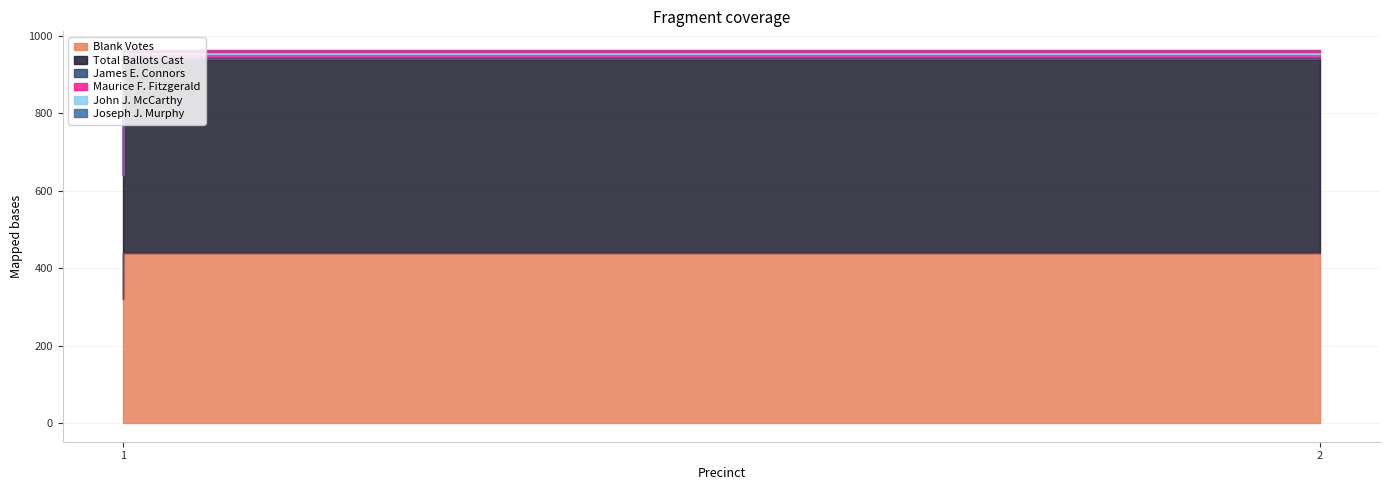

At which category is the sum across all series the highest?

2